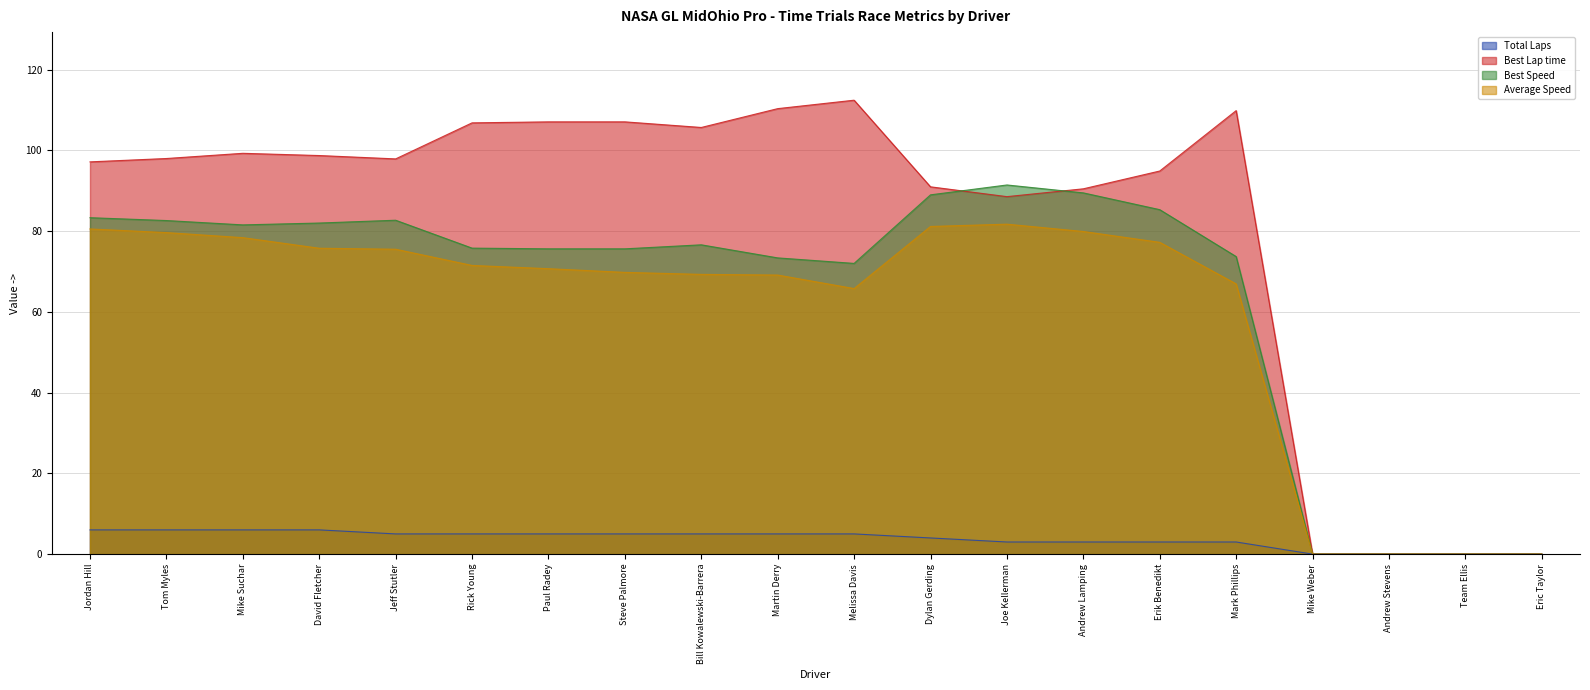

Is it true that Average Speed equals 32.2 at Mike Weber?

False